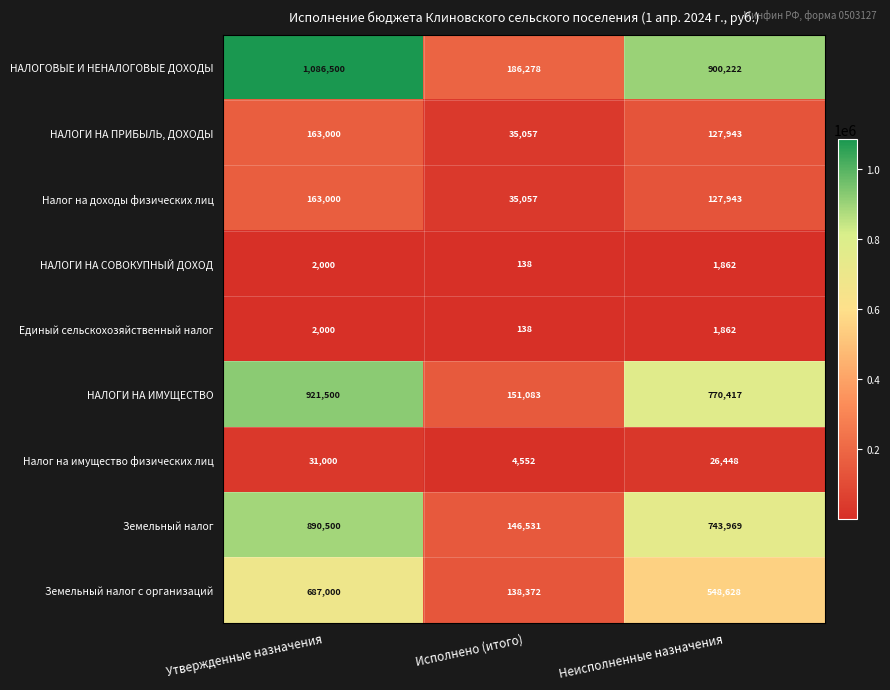

Count the number of data series in this chart.

9